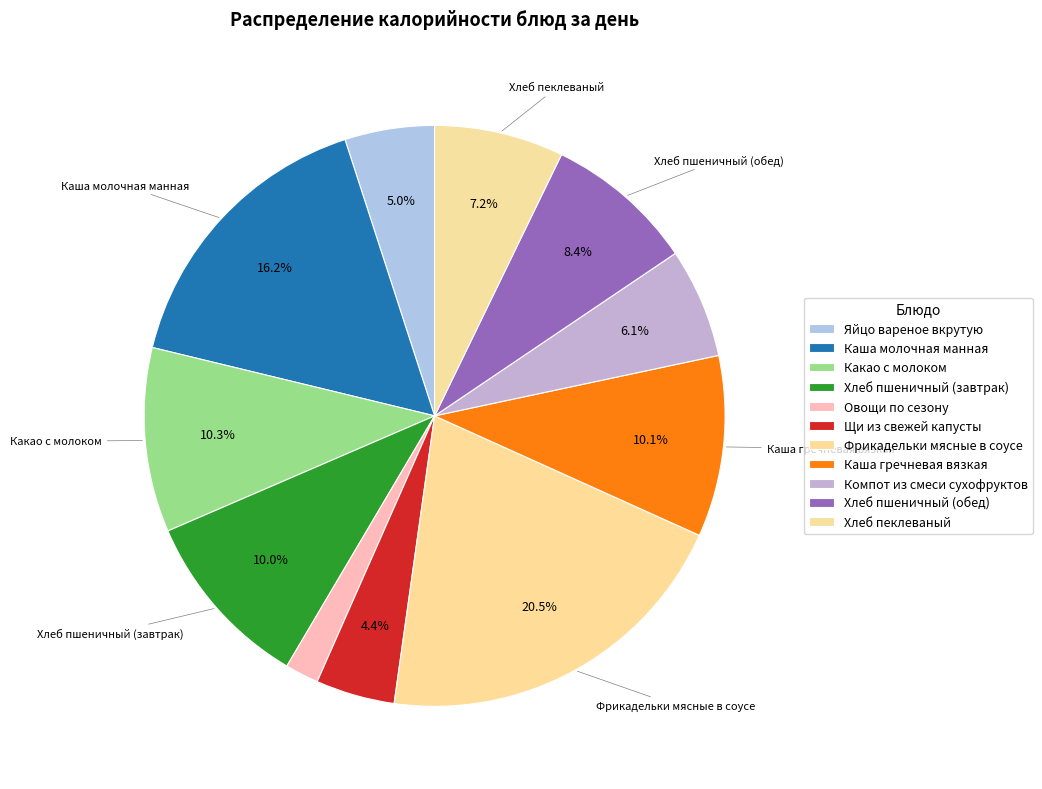

How many segments does this pie chart have?

11